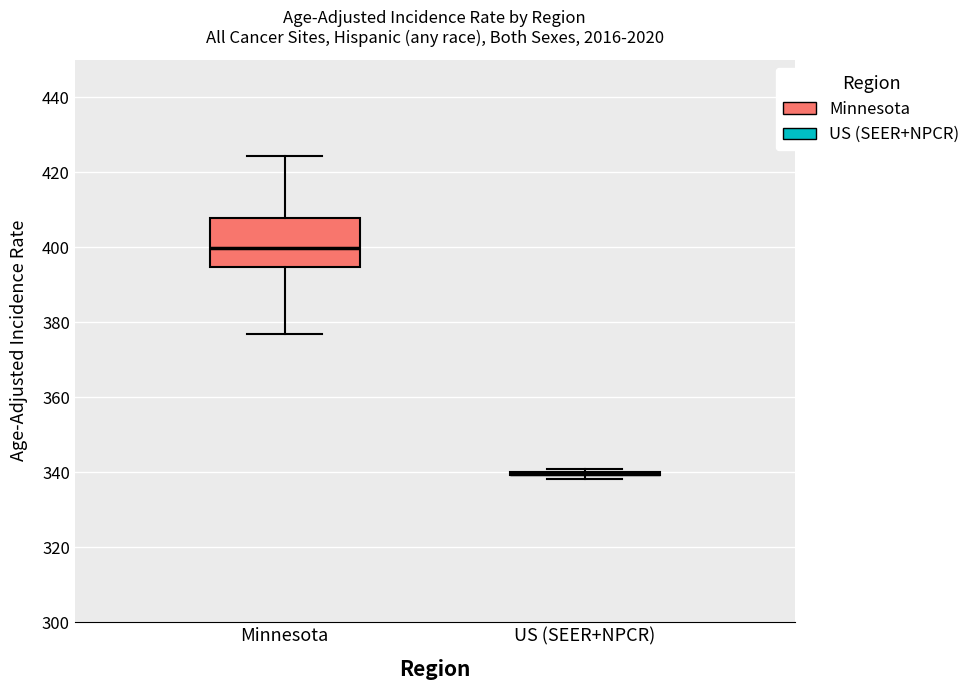

Comparing the boxes themselves (not the whiskers), which one is the tallest?

Minnesota